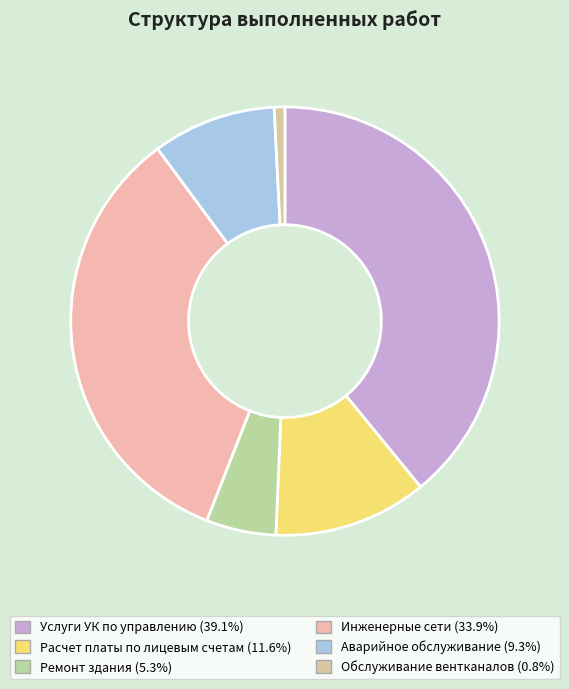

What portion of the pie excludes Ремонт здания?

94.7%